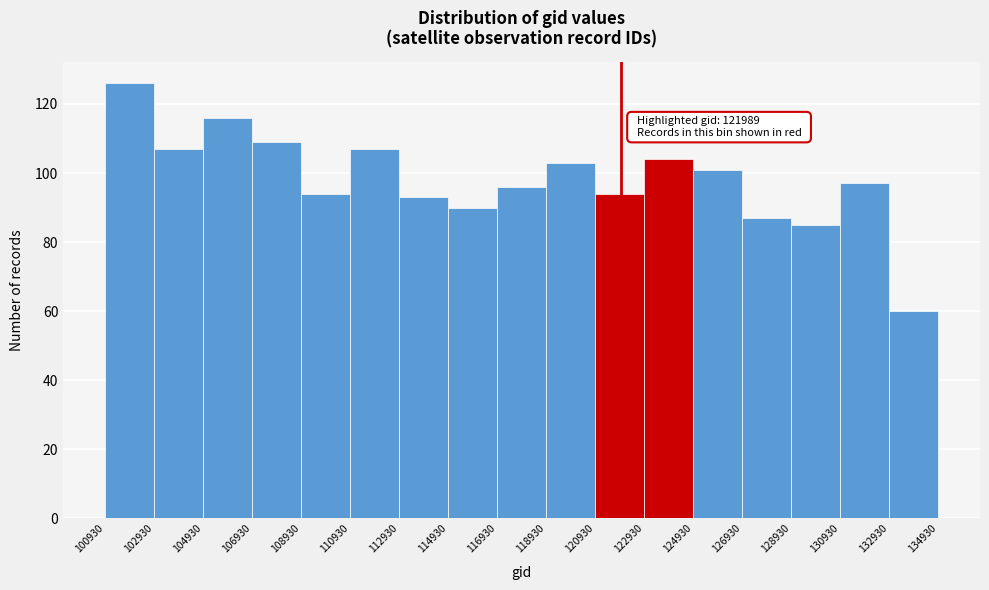

Over which range of the x-axis is the bar tallest?

100930 to 102930